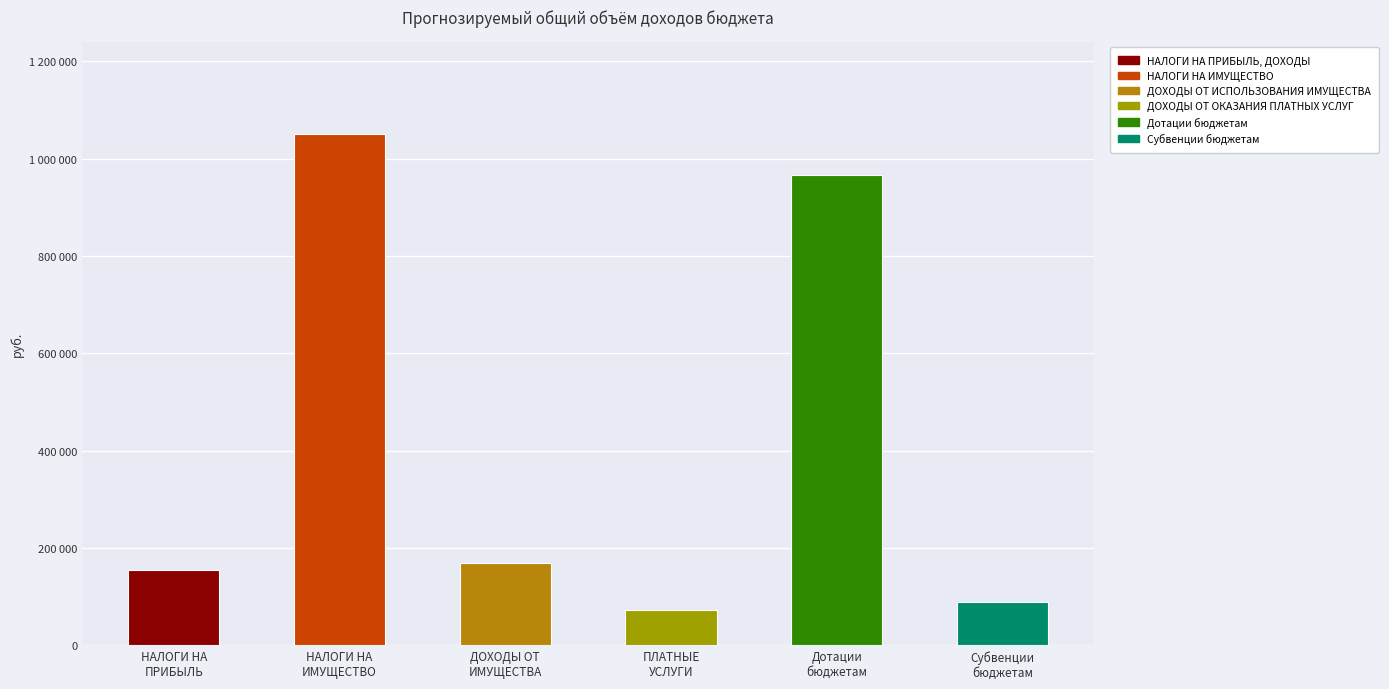

What is the change in value from ДОХОДЫ ОТ ИСПОЛЬЗОВАНИЯ ИМУЩЕСТВА to Субвенции бюджетам?

-81500